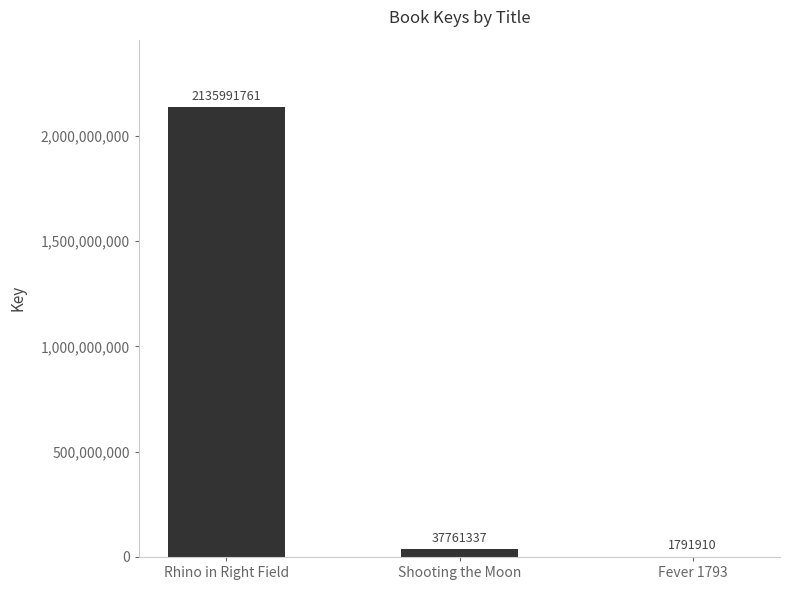

Which has a higher value, Fever 1793 or Shooting the Moon?

Shooting the Moon